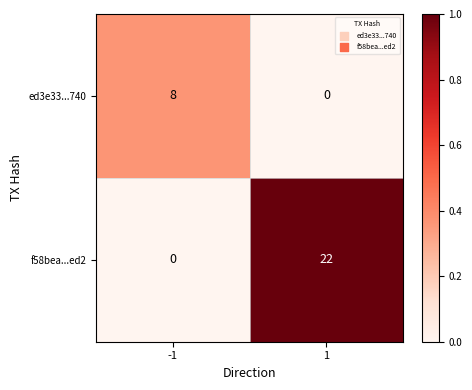

Count the number of data series in this chart.

2